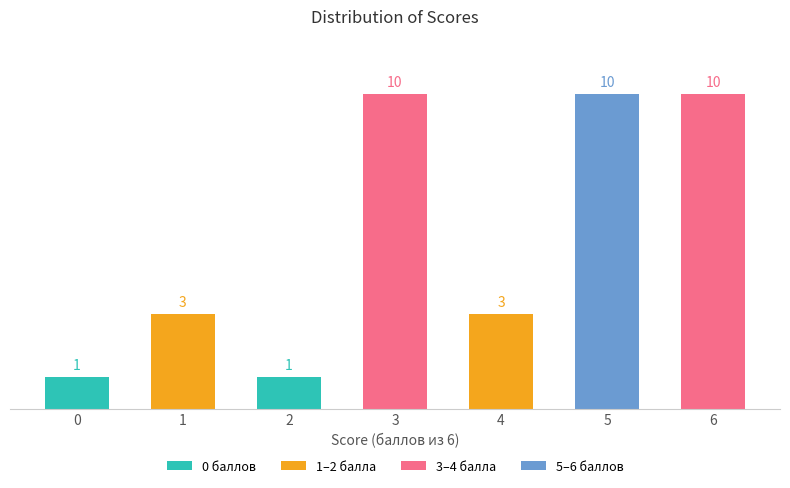

What is the maximum value shown in the chart?

10